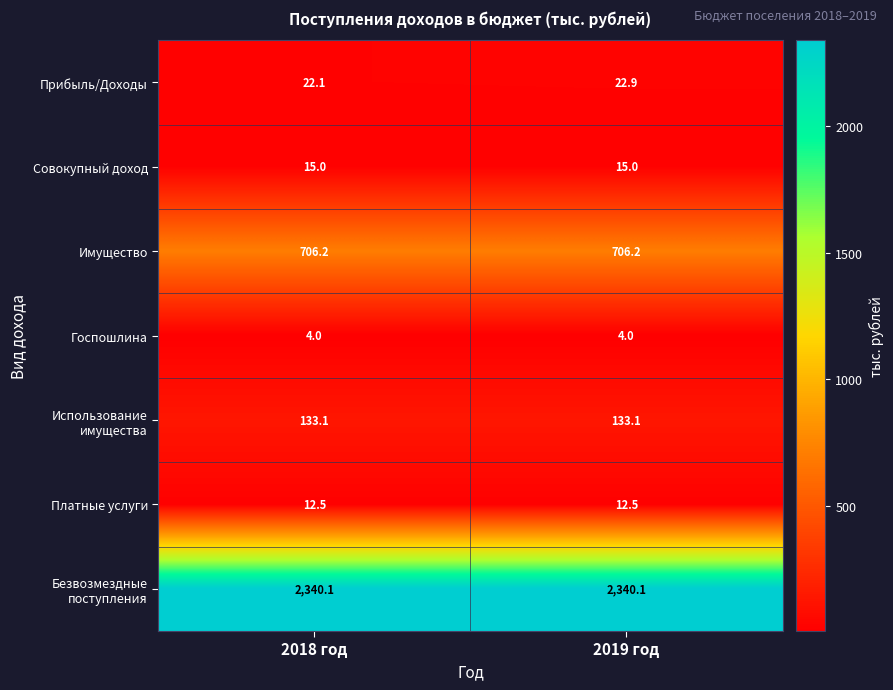

Which series has the largest range (max minus min)?

Прибыль/Доходы